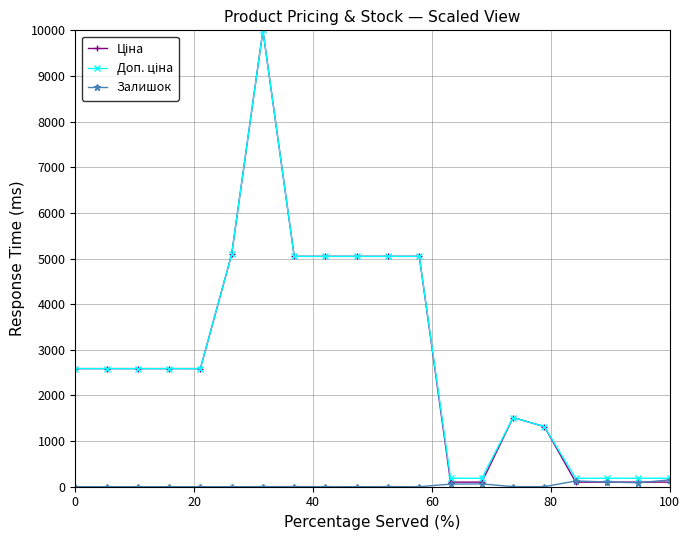

What is the maximum value shown in the chart?

10000.0